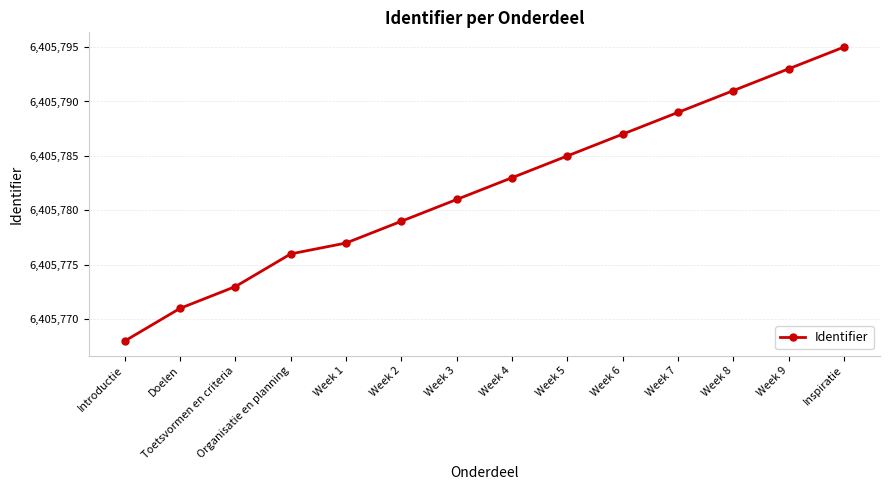

What is the value of the 1st point from the left?

6405768